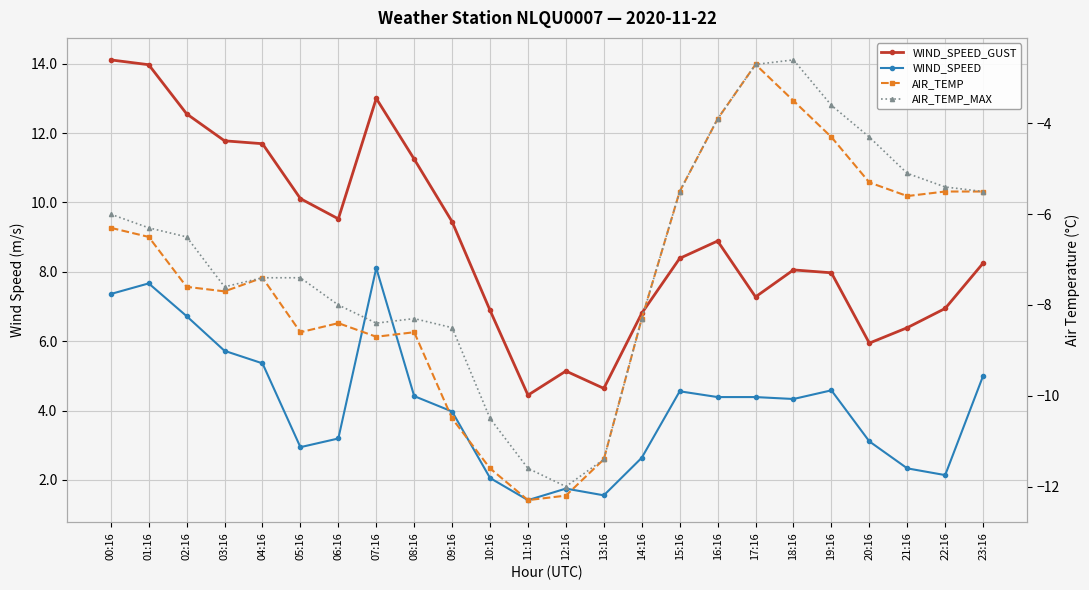

What is the difference between the highest and lowest values at 15:16?

13.9